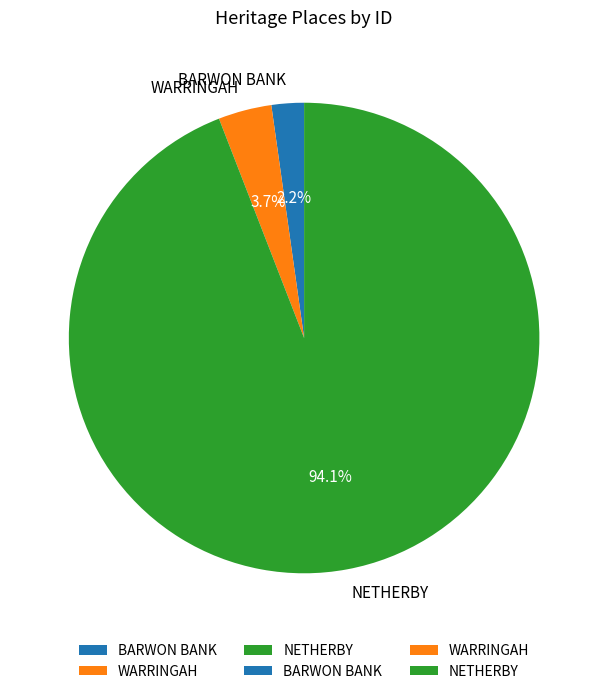

Is the sum of BARWON BANK and NETHERBY greater than half?

Yes